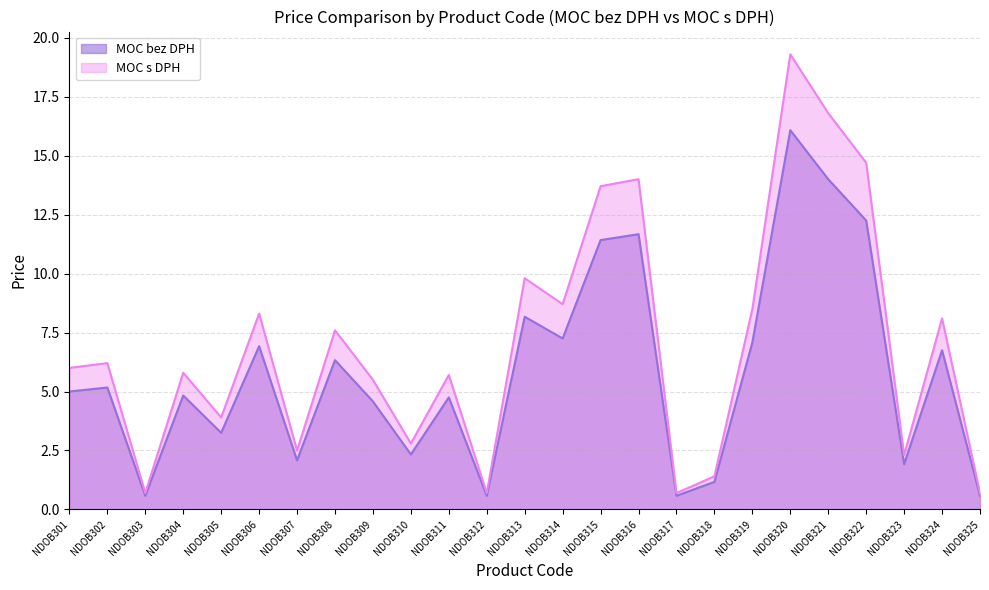

True or false: MOC s DPH and MOC bez DPH cross at least once.

False